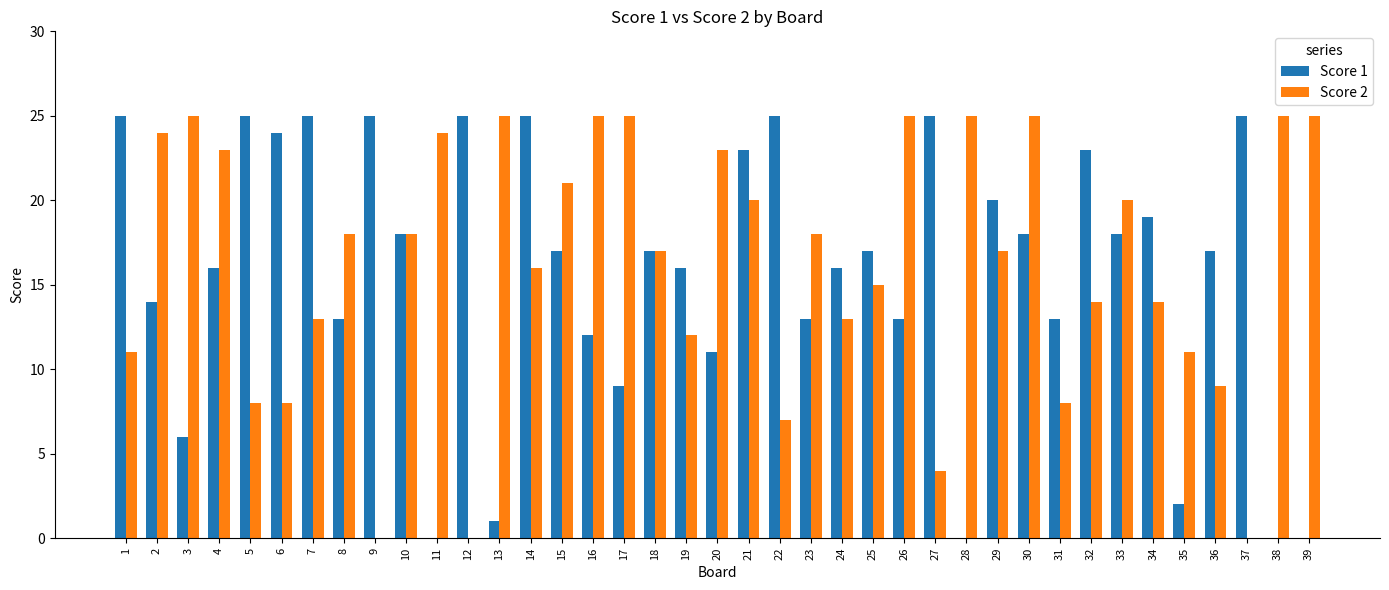

Reading left to right, what are all the values shown in this chart?

Score 1: 1=25	2=14	3=6	4=16	5=25	6=24	7=25	8=13	9=25	10=18	11=0	12=25	13=1	14=25	15=17	16=12	17=9	18=17	19=16	20=11	21=23	22=25	23=13	24=16	25=17	26=13	27=25	28=0	29=20	30=18	31=13	32=23	33=18	34=19	35=2	36=17	37=25	38=0	39=0
Score 2: 1=11	2=24	3=25	4=23	5=8	6=8	7=13	8=18	9=0	10=18	11=24	12=0	13=25	14=16	15=21	16=25	17=25	18=17	19=12	20=23	21=20	22=7	23=18	24=13	25=15	26=25	27=4	28=25	29=17	30=25	31=8	32=14	33=20	34=14	35=11	36=9	37=0	38=25	39=25